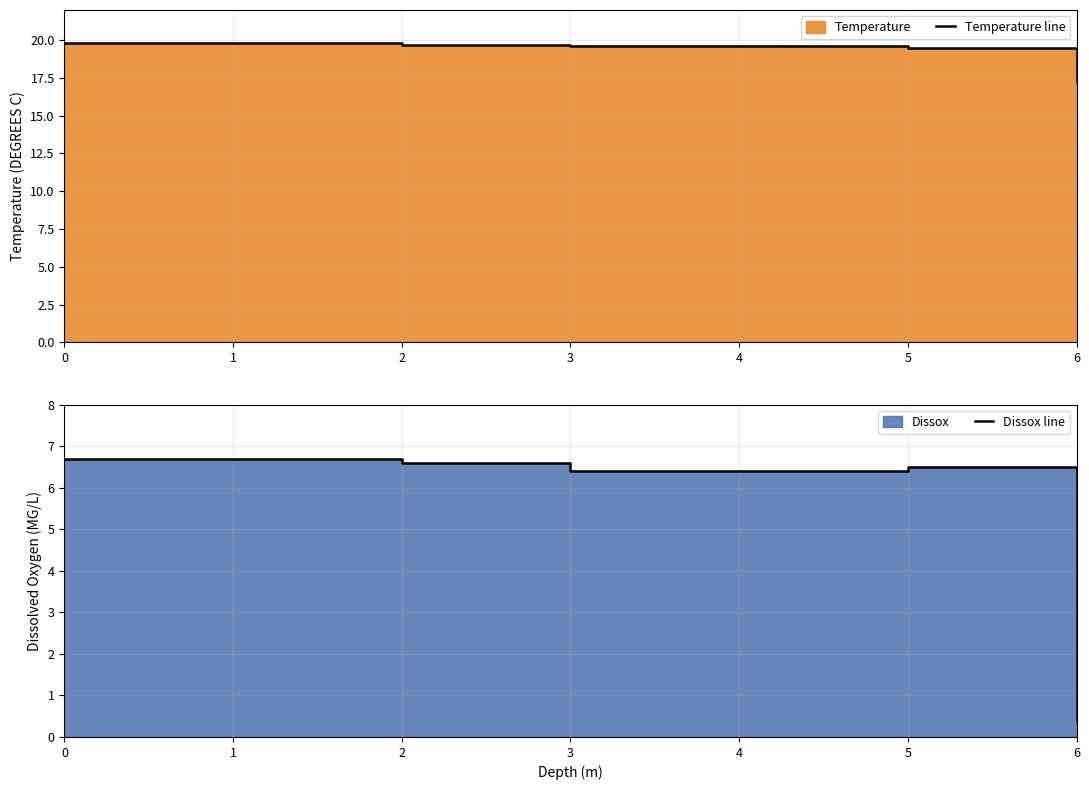

Reading left to right, what are all the values shown in this chart?

Temperature line: 0=19.8	1=19.8	2=19.7	3=19.6	4=19.6	5=19.5	6=17.2
Dissox line: 0=6.7	1=6.7	2=6.6	3=6.4	4=6.4	5=6.5	6=0.4